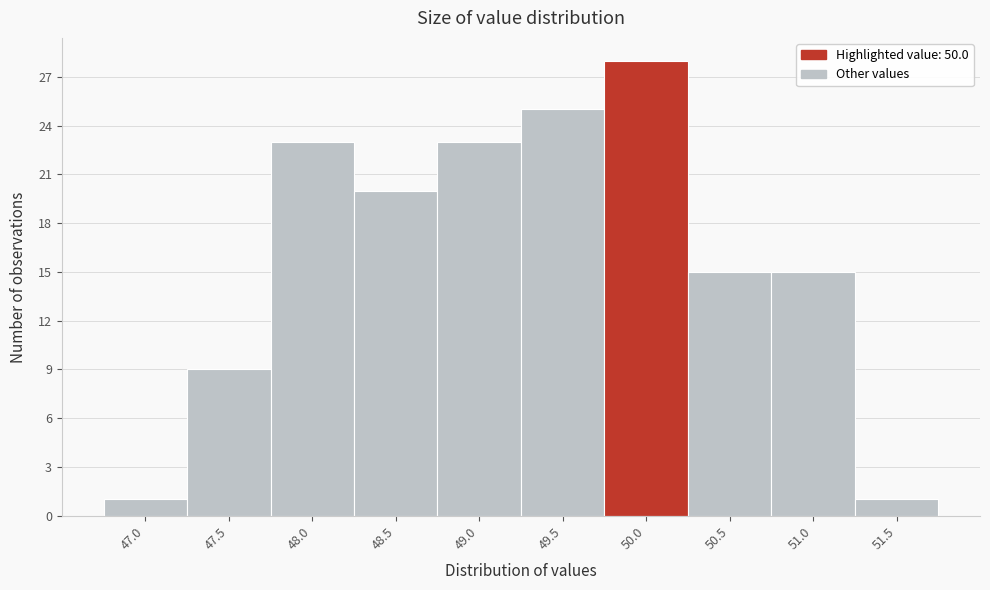

Reading left to right, transcribe all the data shown in this chart.

1	9	23	20	23	25	28	15	15	1